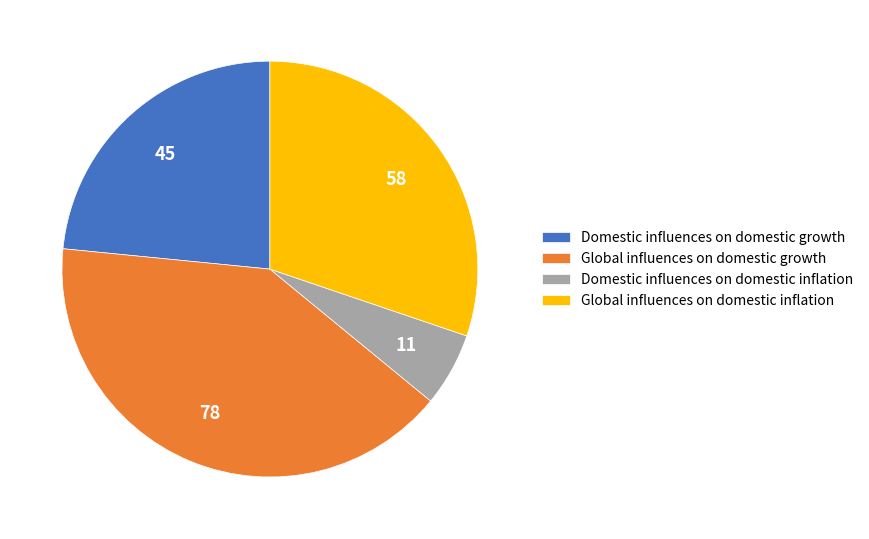

Which category has the biggest portion of the pie?

Global influences on domestic growth